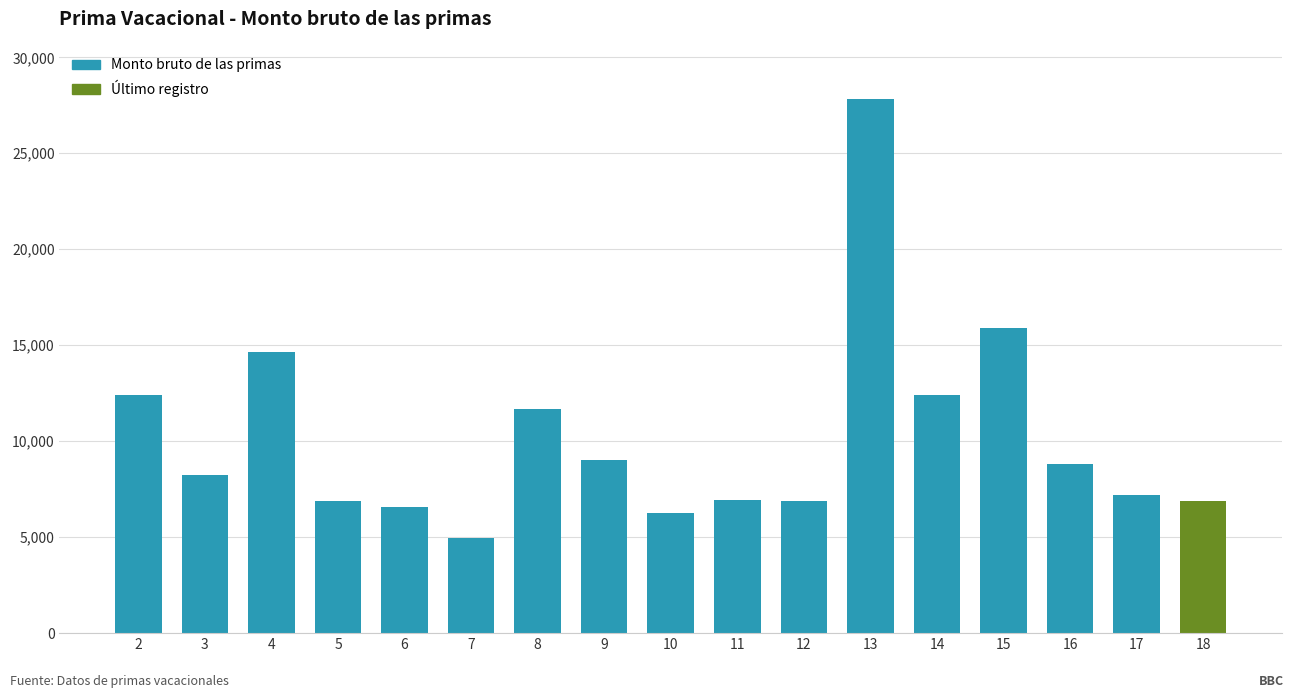

What is the difference between the maximum and minimum values?

22855.4